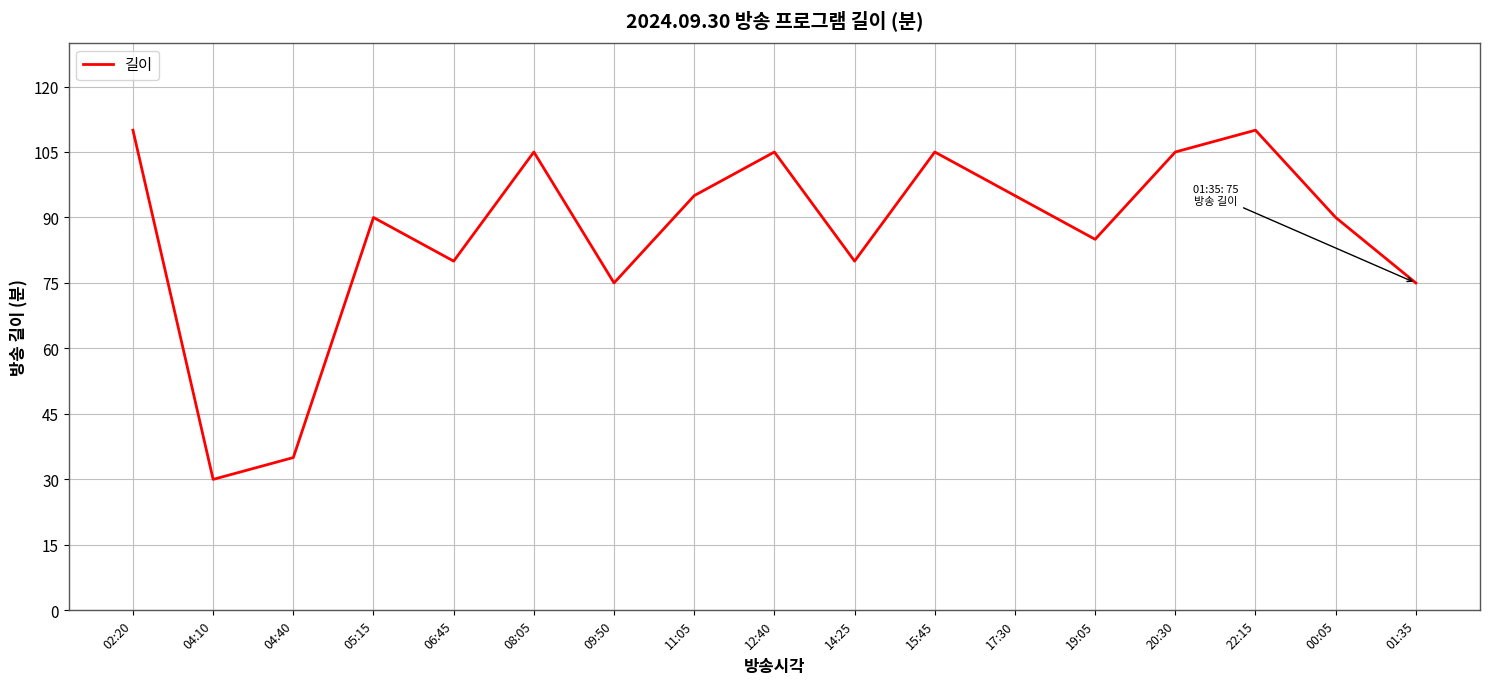

What position from the left is 04:40?

3